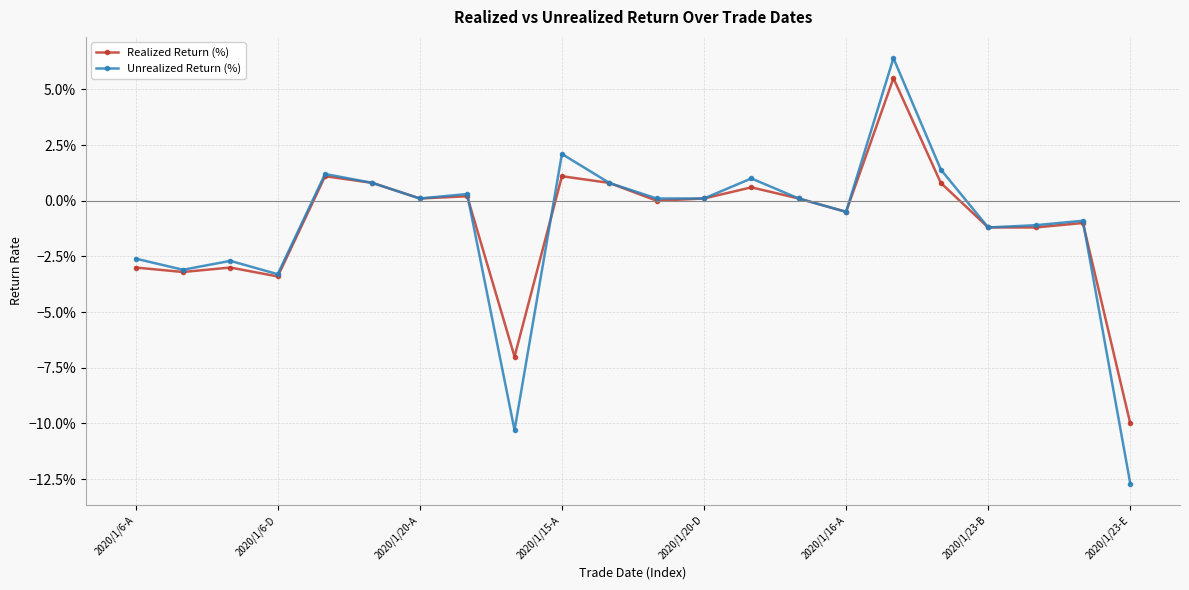

Which series ends up on top after the final intersection of Unrealized Return (%) and Realized Return (%)?

Realized Return (%)